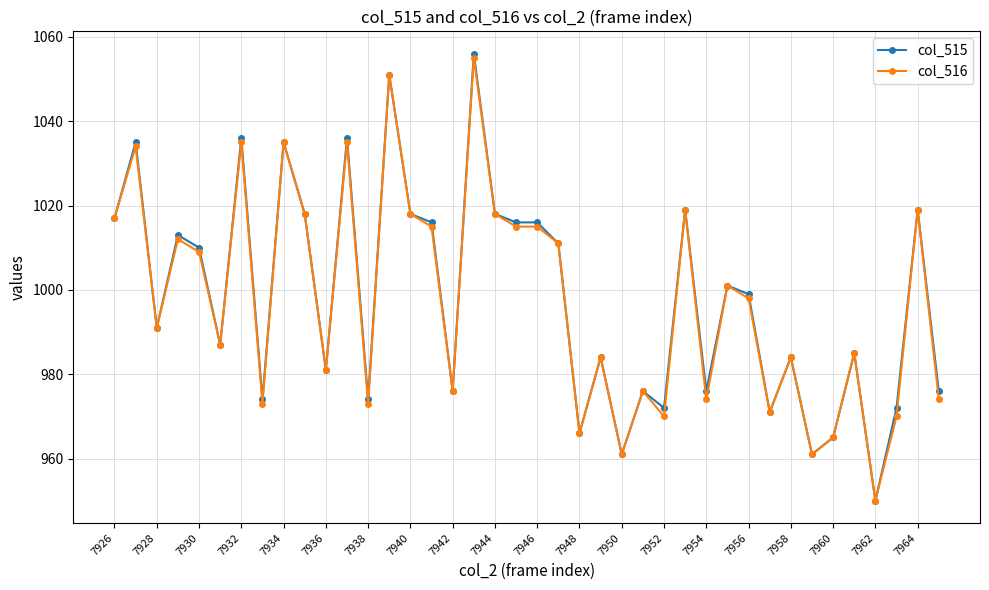

At how many categories does at least one series exceed 1050?

2